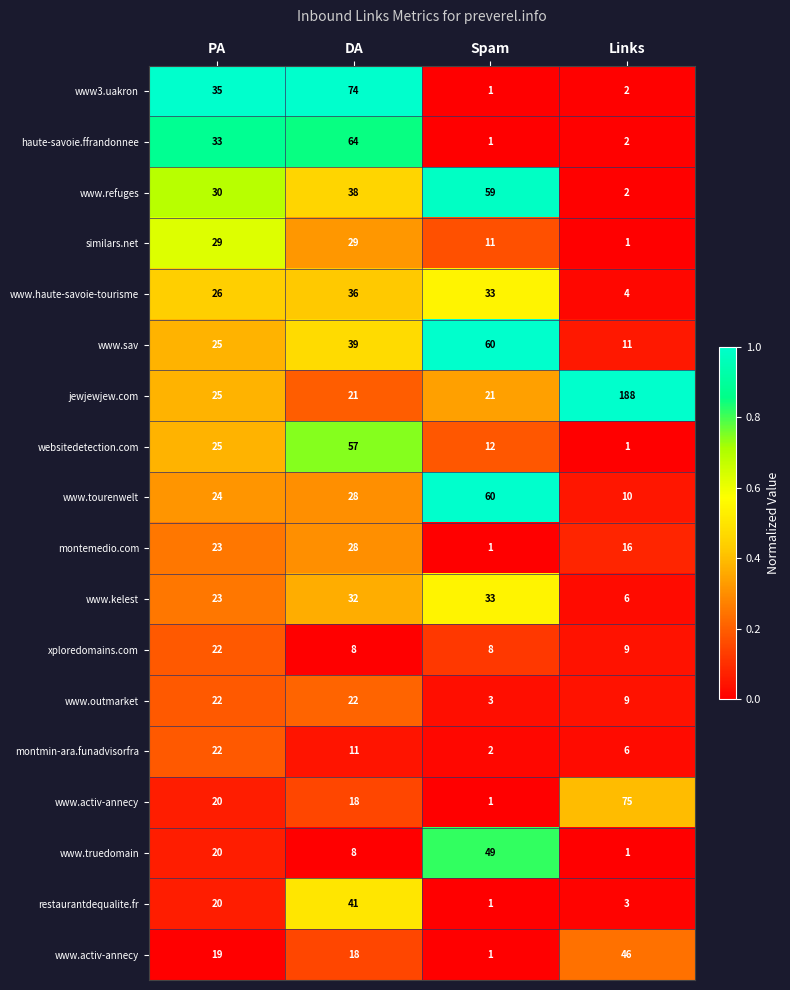

At which category is the sum across all series the highest?

DA